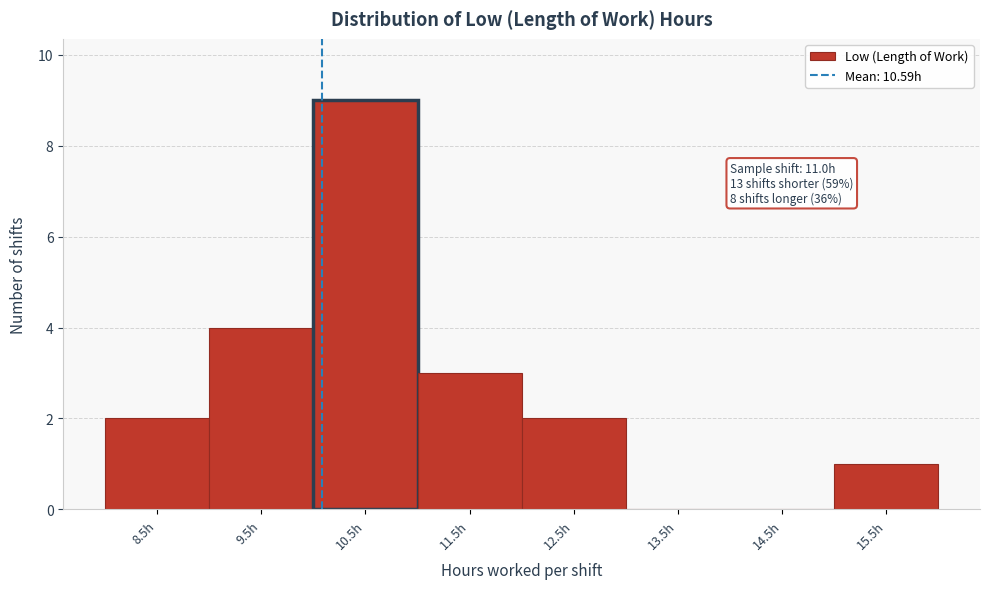

Reading left to right, list all the values displayed in this chart.

8.5h=2	9.5h=4	10.5h=9	11.5h=3	12.5h=2	13.5h=0	14.5h=0	15.5h=1